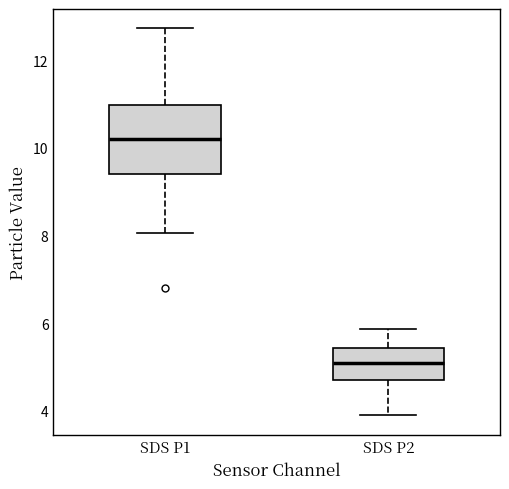

Reading left to right, transcribe this box plot: for each box, give where its median line is, the range the box spans, and where its two whiskers end, as read against the y-axis. The values are not printed on the chart, so give them approximately, as read against the axis.

SDS P1: median 10.2, box 9.4 to 11.0, whiskers 8.0 to 12.8
SDS P2: median 5.0, box 4.8 to 5.4, whiskers 4.0 to 5.8